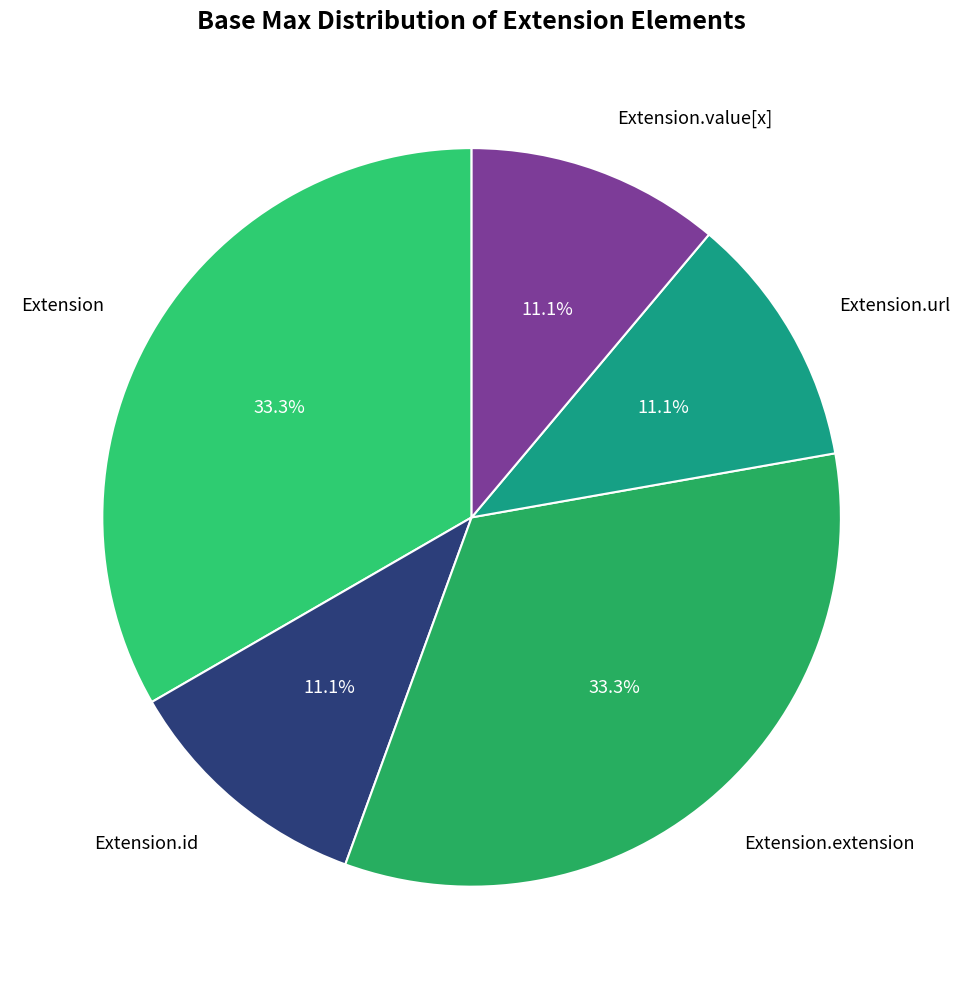

Approximately how many times larger is the value at Extension compared to Extension.value[x]?

3.0